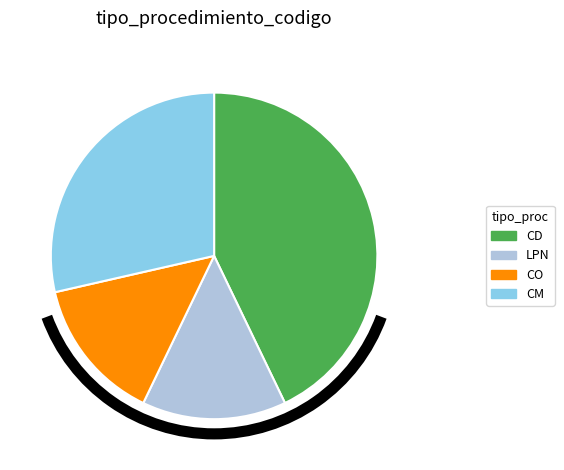

Do CM and LPN together represent more than half of the pie?

No